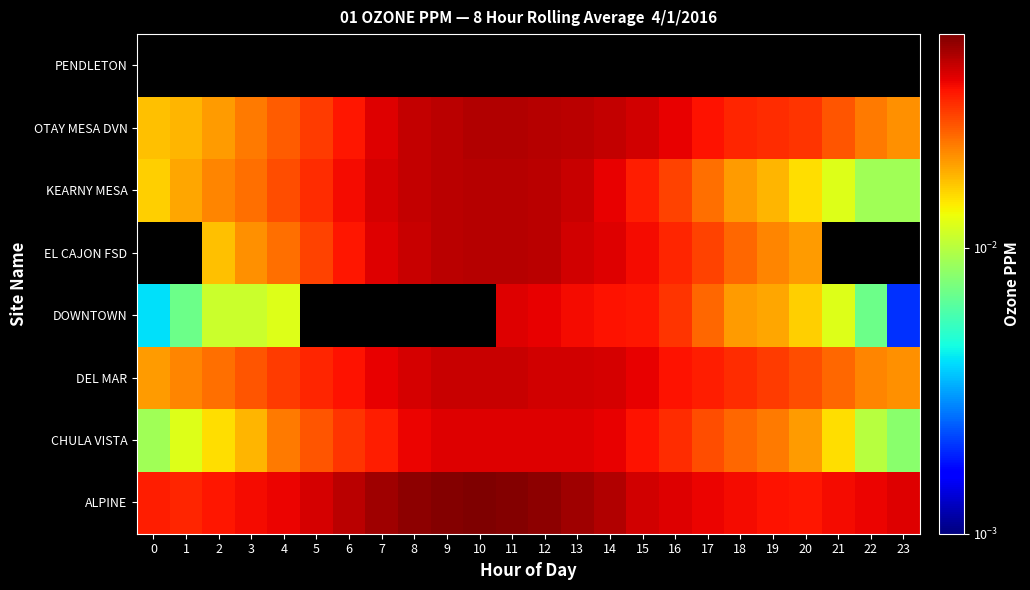

Reading left to right, extract all data points from this chart.

ALPINE: 0=0.0	1=0.0	2=0.0	3=0.0	4=0.0	5=0.0	6=0.0	7=0.1	8=0.1	9=0.1	10=0.1	11=0.1	12=0.1	13=0.1	14=0.0	15=0.0	16=0.0	17=0.0	18=0.0	19=0.0	20=0.0	21=0.0	22=0.0	23=0.0
CHULA VISTA: 0=0.0	1=0.0	2=0.0	3=0.0	4=0.0	5=0.0	6=0.0	7=0.0	8=0.0	9=0.0	10=0.0	11=0.0	12=0.0	13=0.0	14=0.0	15=0.0	16=0.0	17=0.0	18=0.0	19=0.0	20=0.0	21=0.0	22=0.0	23=0.0
DEL MAR: 0=0.0	1=0.0	2=0.0	3=0.0	4=0.0	5=0.0	6=0.0	7=0.0	8=0.0	9=0.0	10=0.0	11=0.0	12=0.0	13=0.0	14=0.0	15=0.0	16=0.0	17=0.0	18=0.0	19=0.0	20=0.0	21=0.0	22=0.0	23=0.0
DOWNTOWN: 0=0.0	1=0.0	2=0.0	3=0.0	4=0.0	5=0.0	6=0.0	7=0.0	8=0.0	9=0.0	10=0.0	11=0.0	12=0.0	13=0.0	14=0.0	15=0.0	16=0.0	17=0.0	18=0.0	19=0.0	20=0.0	21=0.0	22=0.0	23=0.0
EL CAJON FSD: 0=0.0	1=0.0	2=0.0	3=0.0	4=0.0	5=0.0	6=0.0	7=0.0	8=0.0	9=0.0	10=0.0	11=0.0	12=0.0	13=0.0	14=0.0	15=0.0	16=0.0	17=0.0	18=0.0	19=0.0	20=0.0	21=0.0	22=0.0	23=0.0
KEARNY MESA: 0=0.0	1=0.0	2=0.0	3=0.0	4=0.0	5=0.0	6=0.0	7=0.0	8=0.0	9=0.0	10=0.0	11=0.0	12=0.0	13=0.0	14=0.0	15=0.0	16=0.0	17=0.0	18=0.0	19=0.0	20=0.0	21=0.0	22=0.0	23=0.0
OTAY MESA DVN: 0=0.0	1=0.0	2=0.0	3=0.0	4=0.0	5=0.0	6=0.0	7=0.0	8=0.0	9=0.0	10=0.0	11=0.0	12=0.0	13=0.0	14=0.0	15=0.0	16=0.0	17=0.0	18=0.0	19=0.0	20=0.0	21=0.0	22=0.0	23=0.0
PENDLETON: 0=0.0	1=0.0	2=0.0	3=0.0	4=0.0	5=0.0	6=0.0	7=0.0	8=0.0	9=0.0	10=0.0	11=0.0	12=0.0	13=0.0	14=0.0	15=0.0	16=0.0	17=0.0	18=0.0	19=0.0	20=0.0	21=0.0	22=0.0	23=0.0